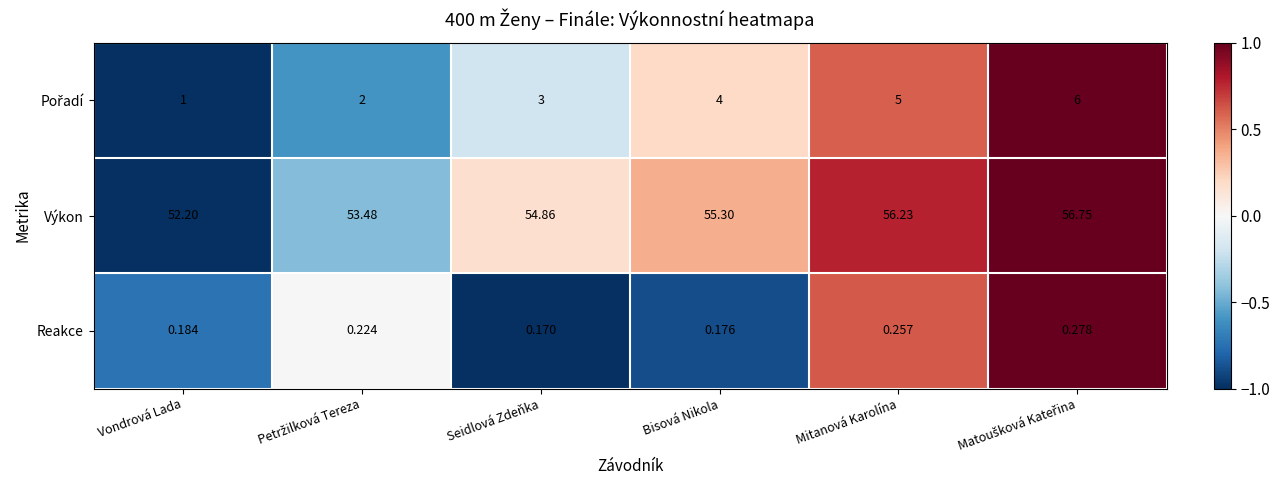

Which series has the largest total across all categories?

Výkon